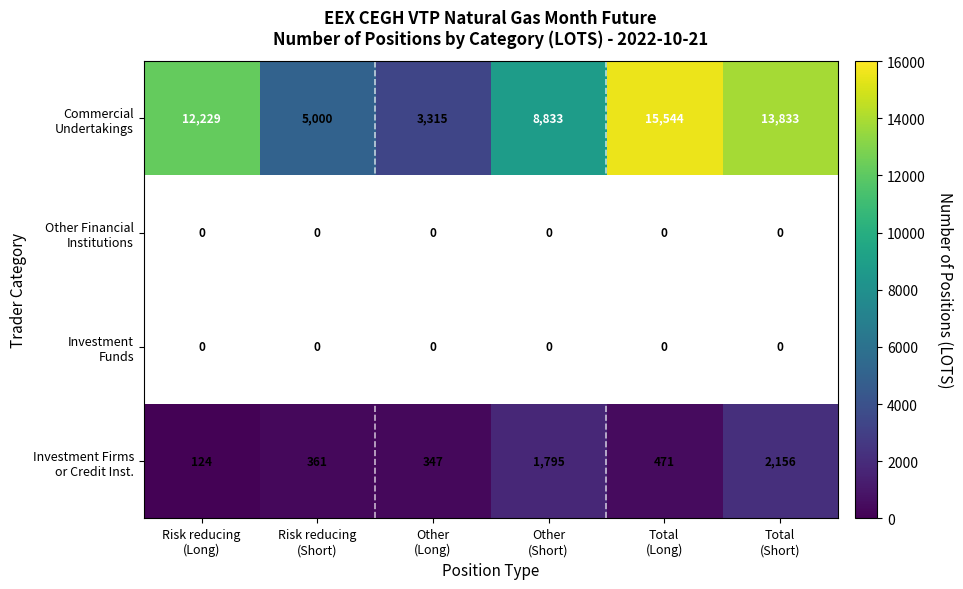

What value does the Investment Firms or Credit Inst. series have at Total (Long)?

471.0